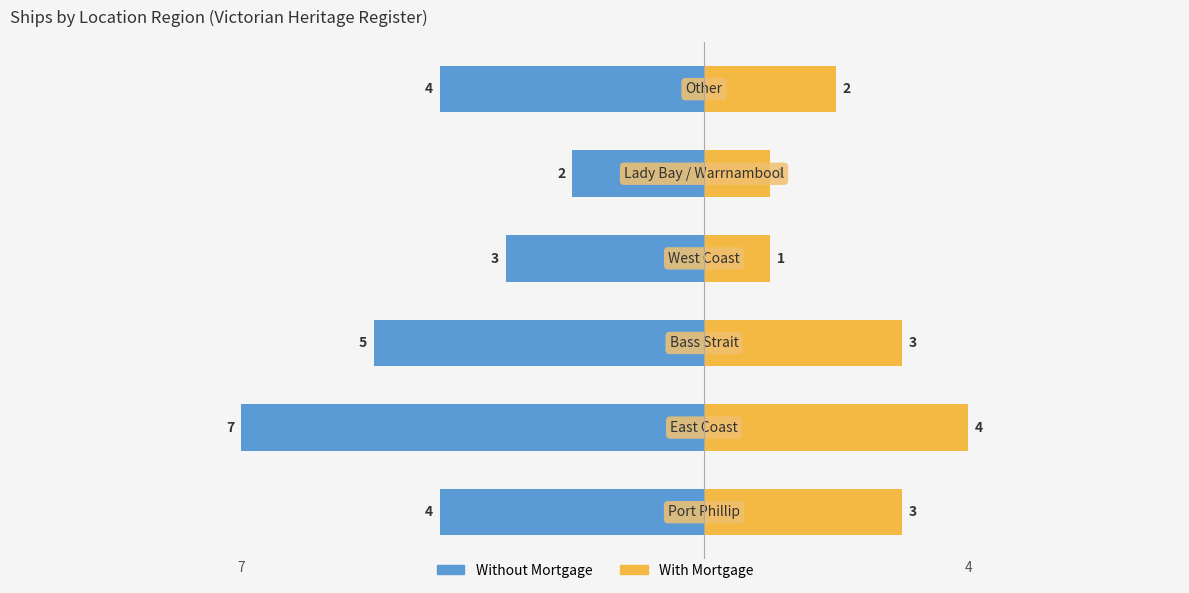

What is the difference between the maximum and minimum values in the With Mortgage series?

3